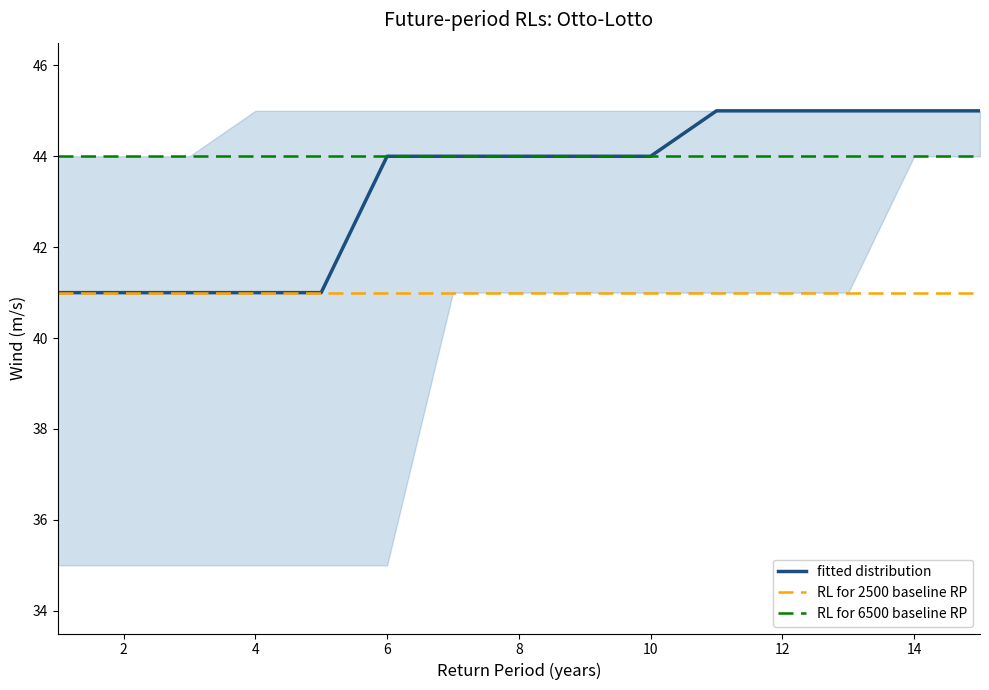

Which series has the widest spread of values?

fitted distribution